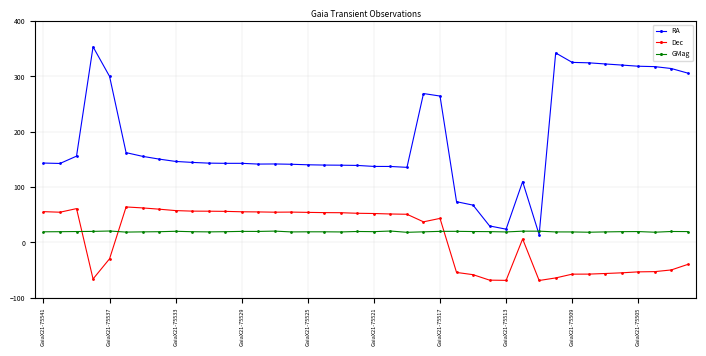

What are all the series names shown in the legend?

RA, Dec, GMag